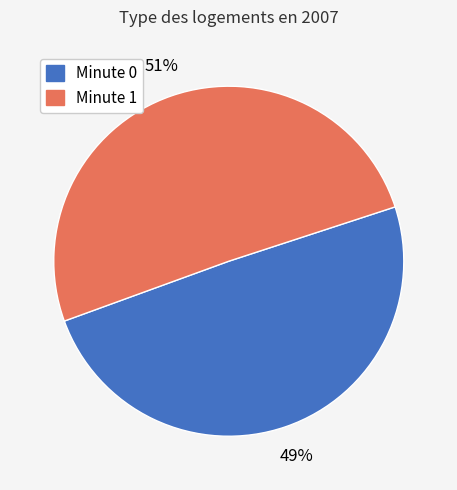

True or false: Minute 1 accounts for 41% of the total.

False